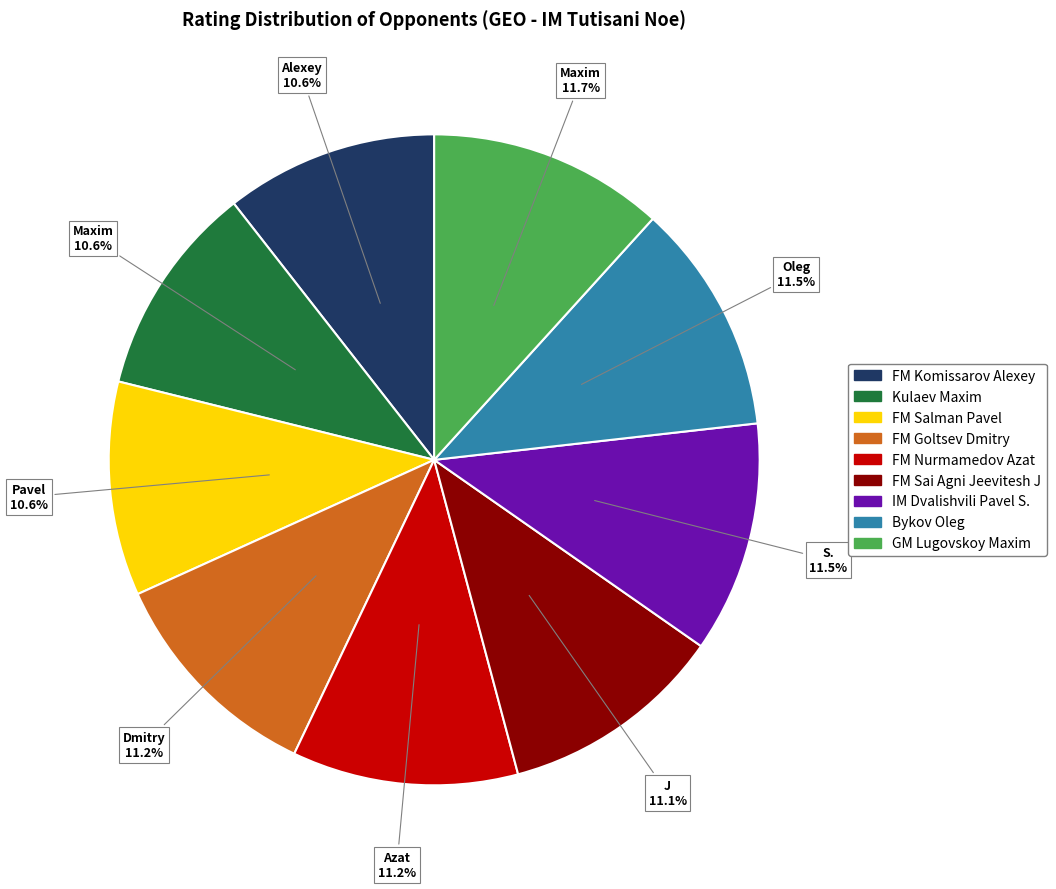

Is the sum of IM Dvalishvili Pavel S. and FM Salman Pavel greater than half?

No